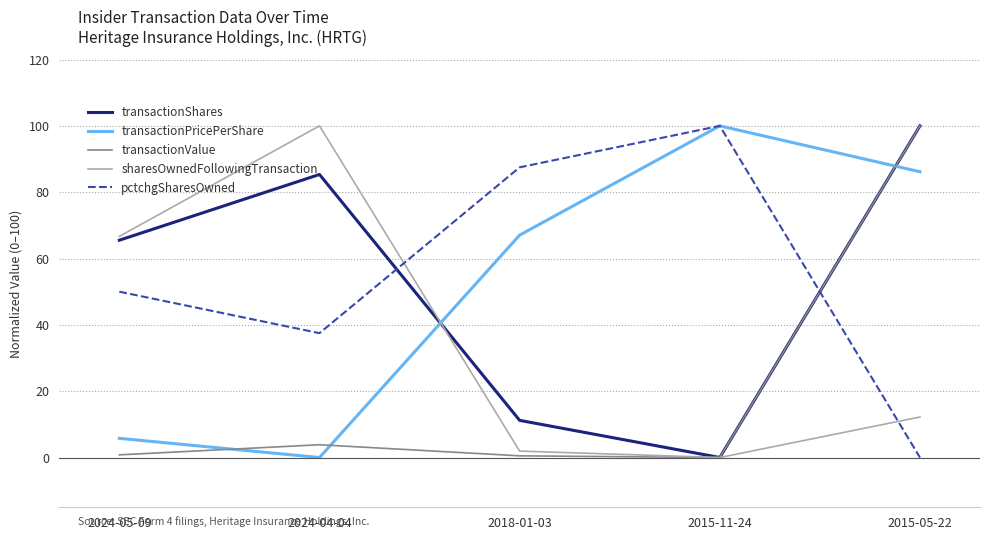

What is the average value of the sharesOwnedFollowingTransaction series?

36.2